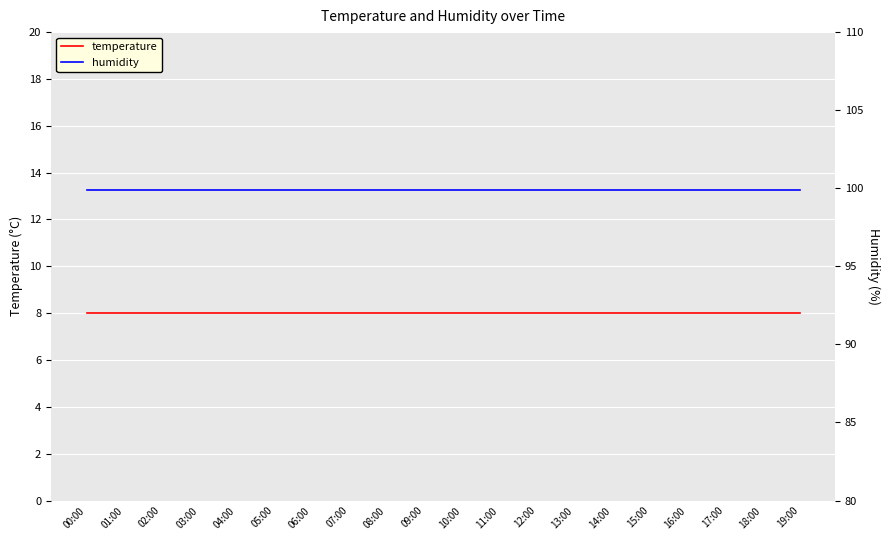

What is the spread (max minus min) of values at 04:00?

91.9